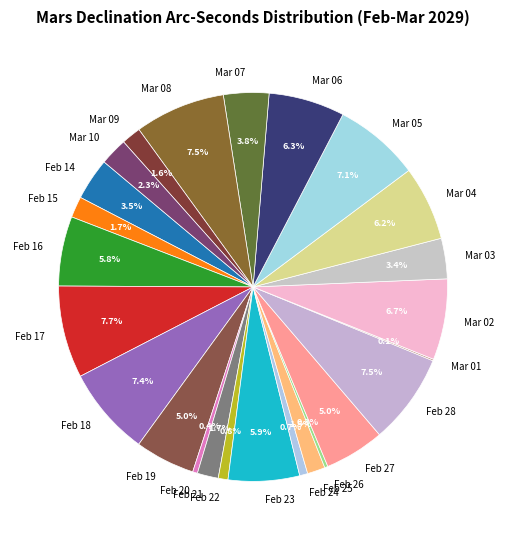

Does Mar 02 represent more than half of the total?

No